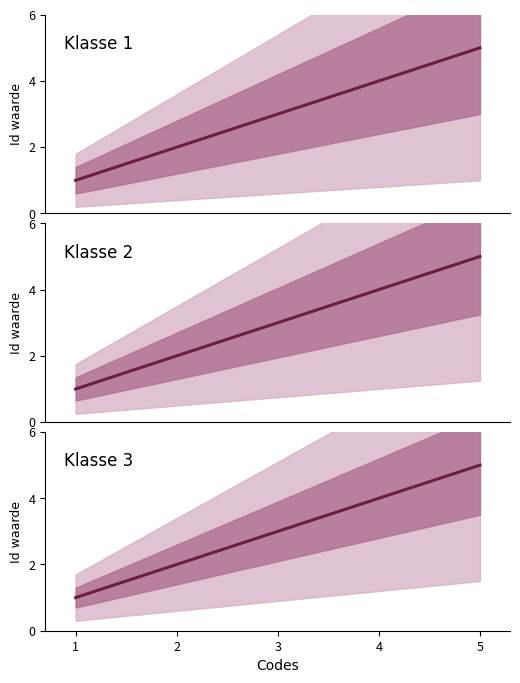

Count the values in the range 2 to 4.

3